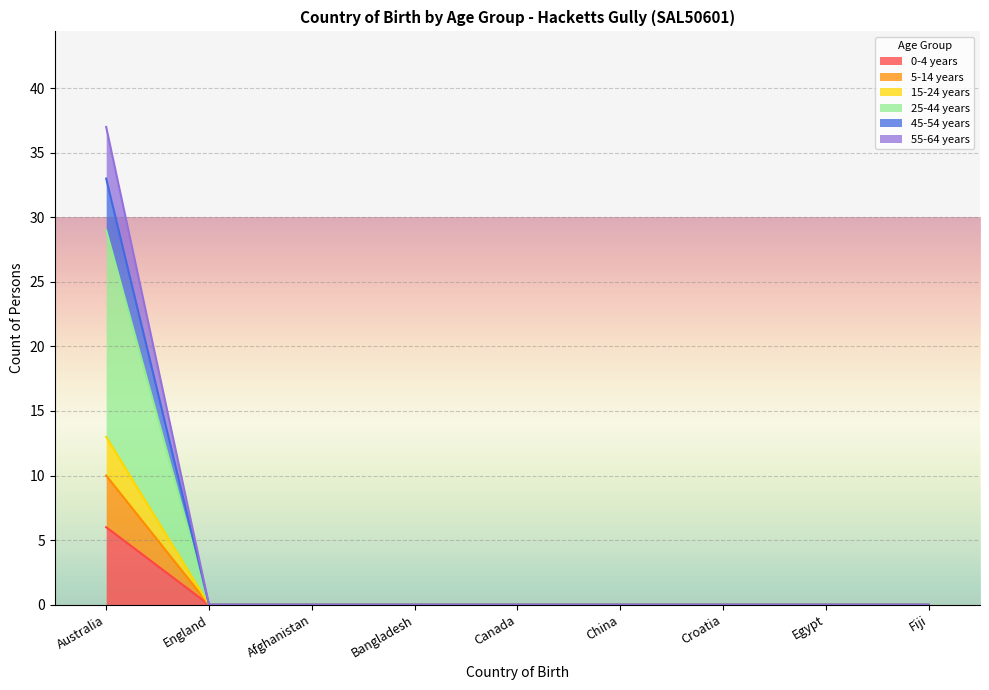

Is it true that 0-4 years equals 0 at Bangladesh?

True